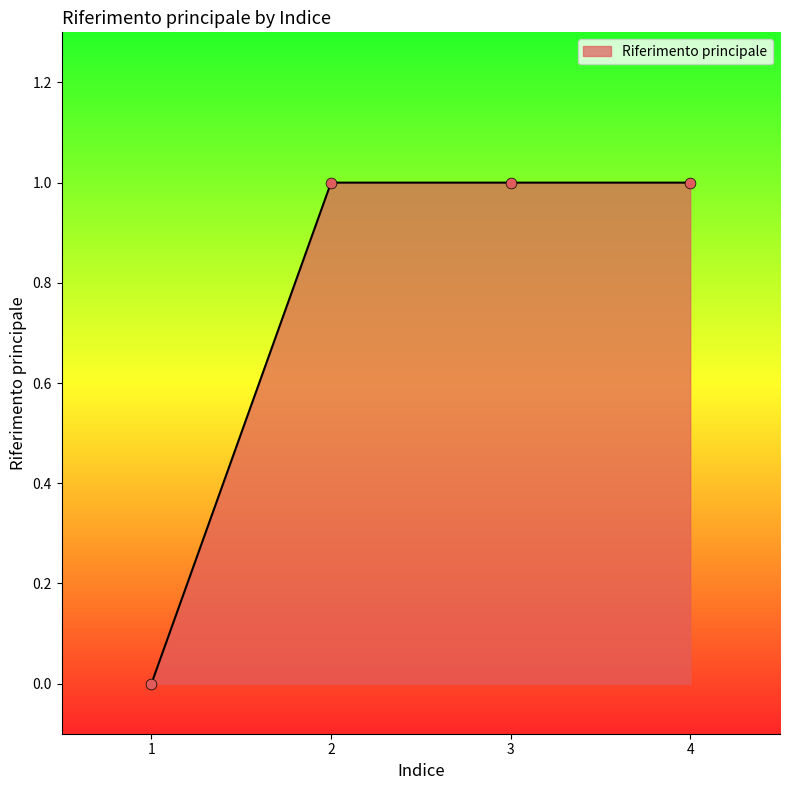

Which has a higher value, 1 or 2?

2